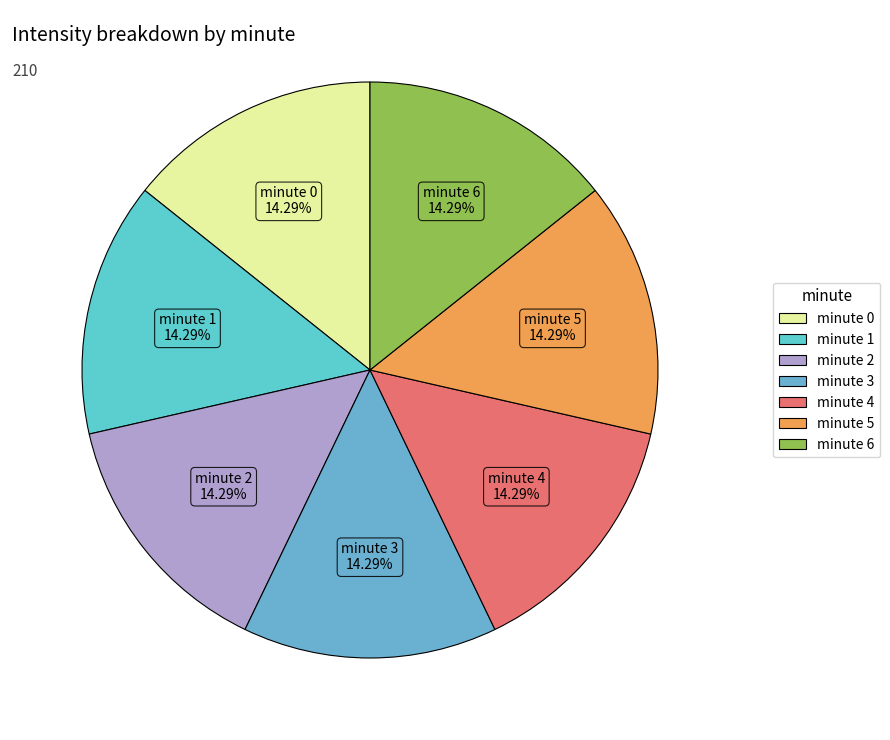

To the nearest percent, what percentage of the pie is minute 5?

14%